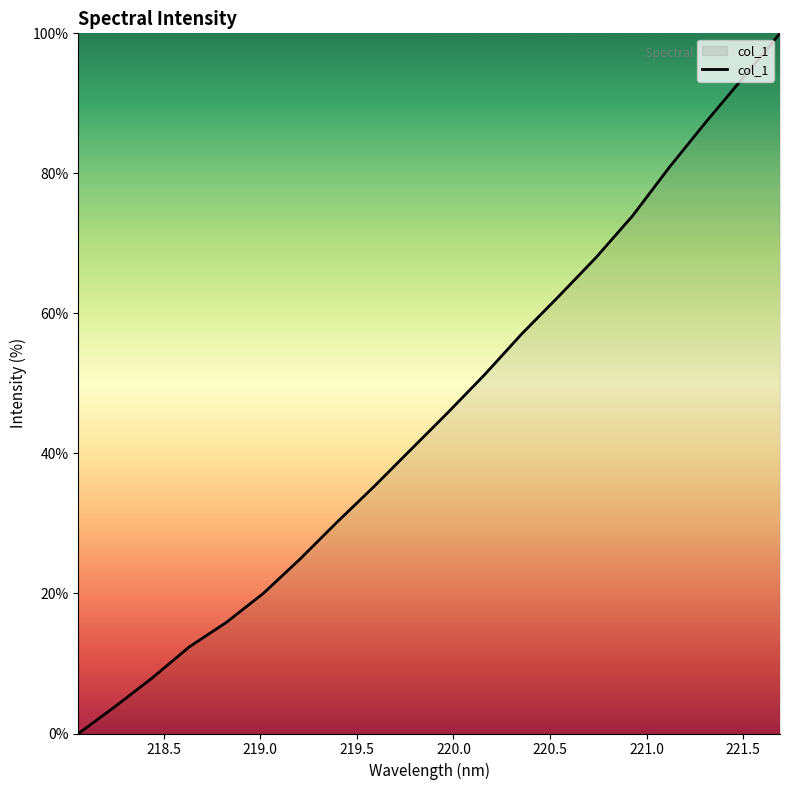

How many lines are shown in the chart?

1